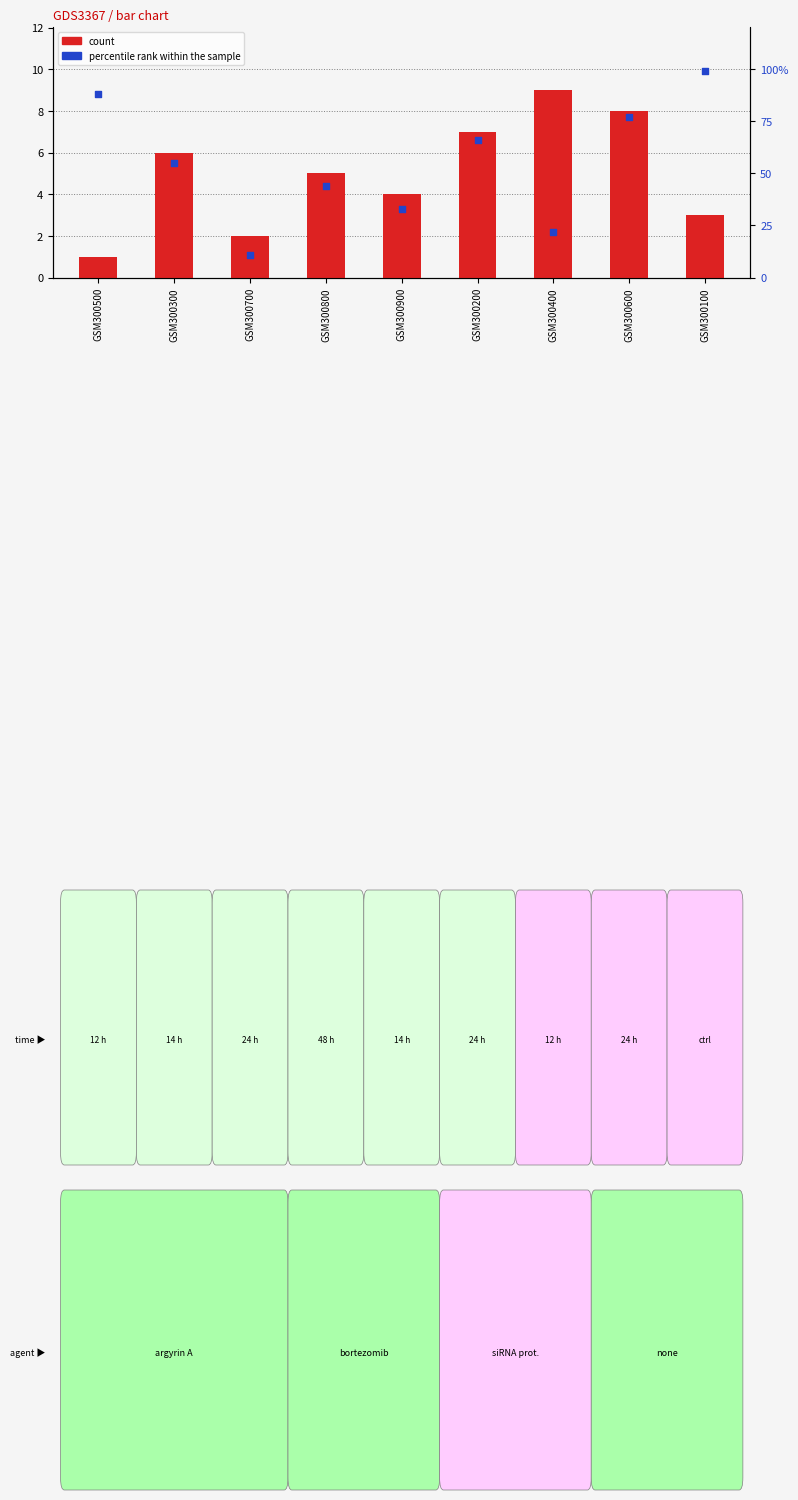

Which series reaches the minimum Y coordinate?

count